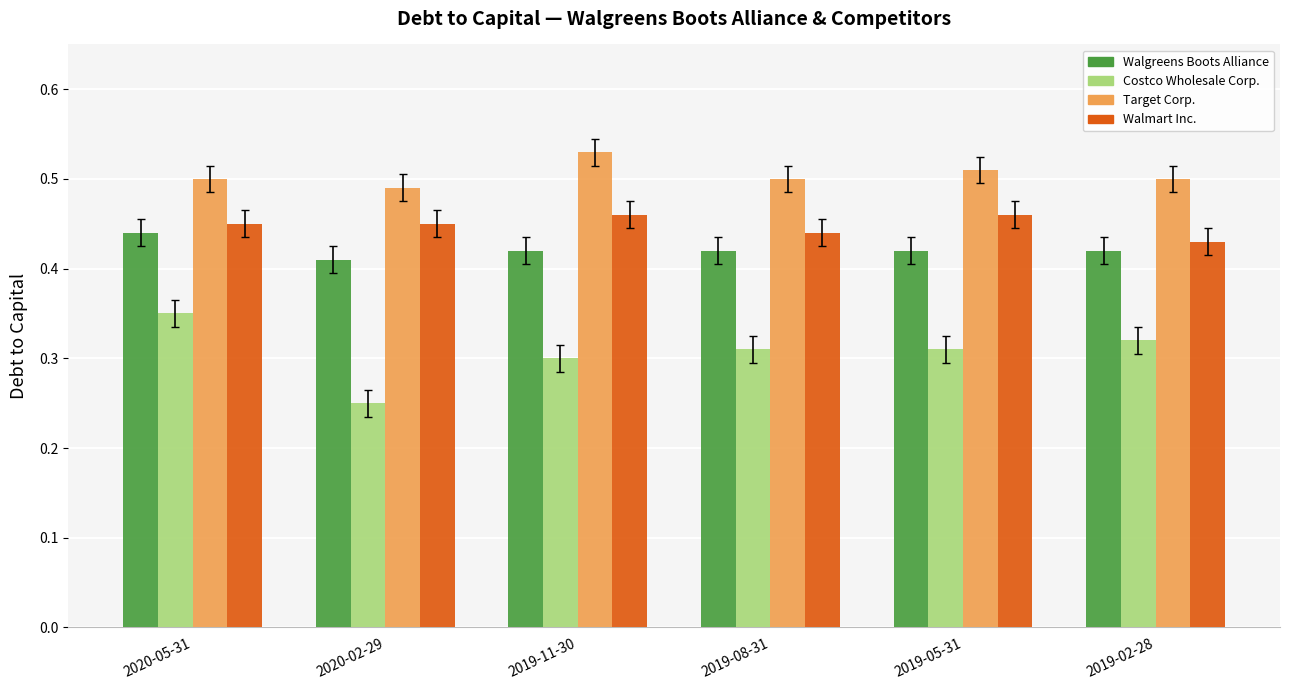

Which series has the widest spread of values?

Costco Wholesale Corp.